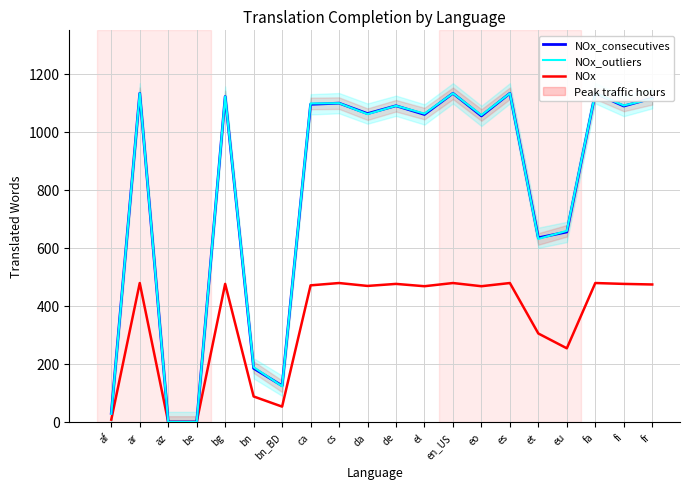

What is the label of the 11th point from the left?

de